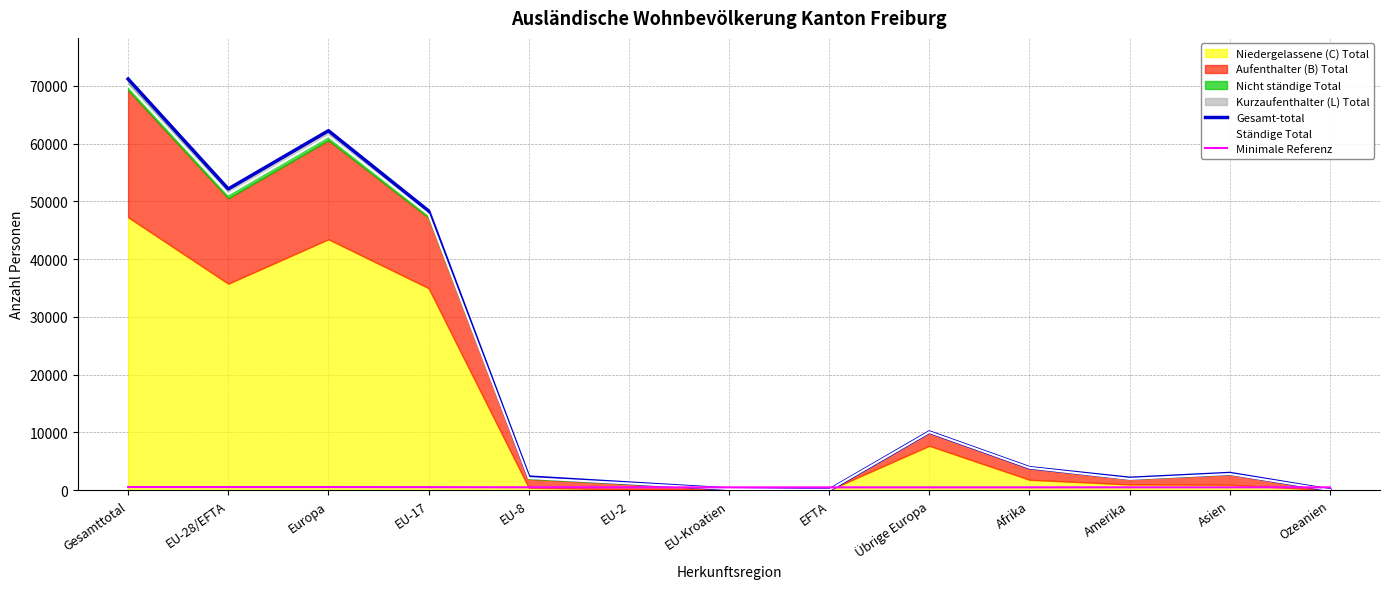

Is the value of Ständige Total at Amerika greater than the value of Gesamt-total at EU-8?

No